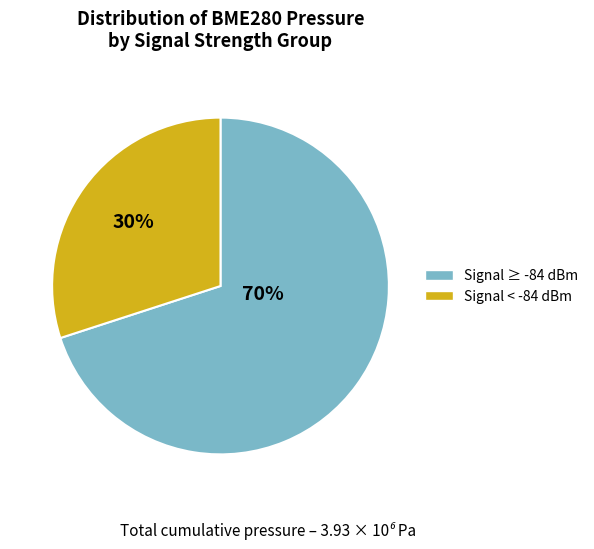

Is there any slice that represents more than half of the pie?

Yes